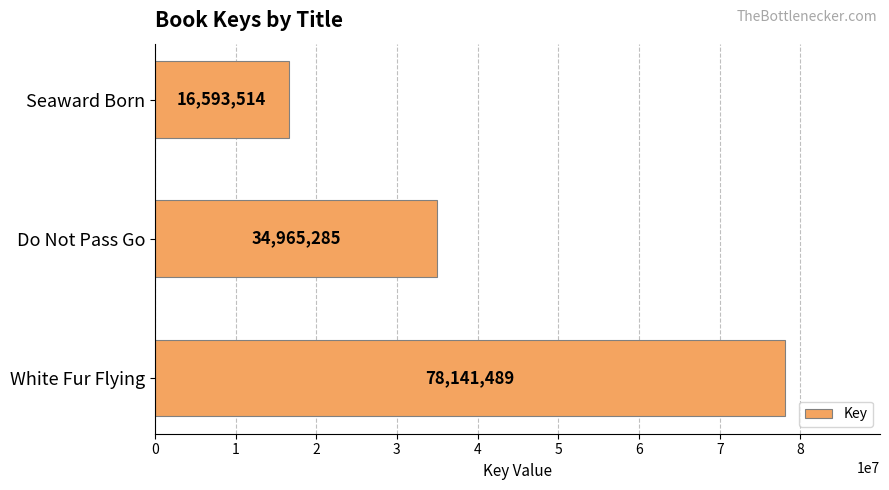

How many bars are there in total?

3